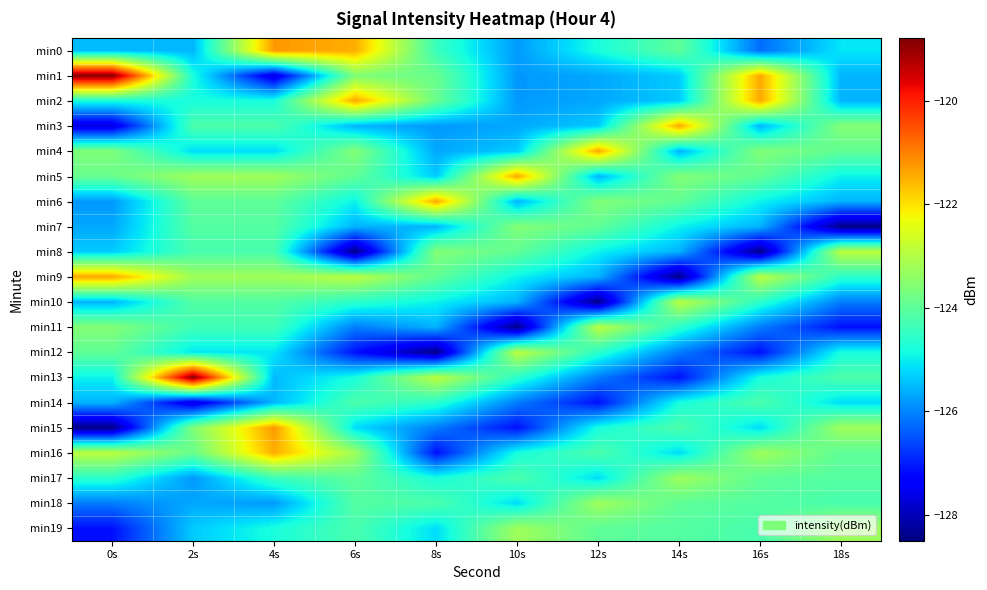

Which series has the largest range (max minus min)?

min1